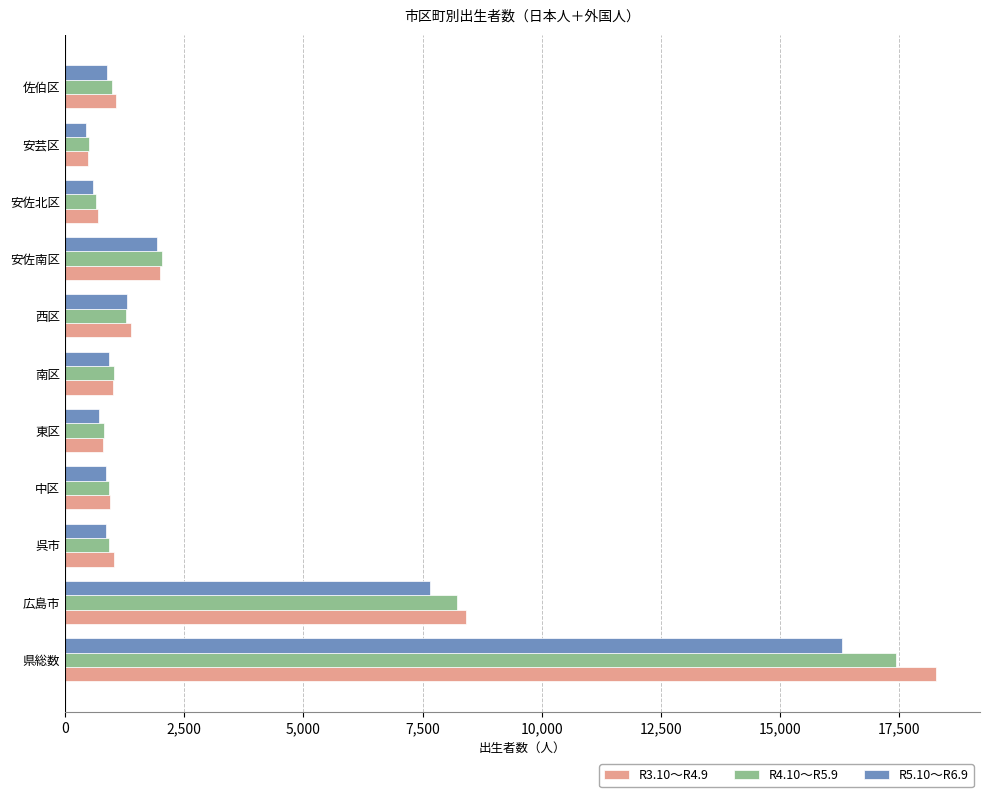

What is the highest value of the R5.10～R6.9 series?

16290